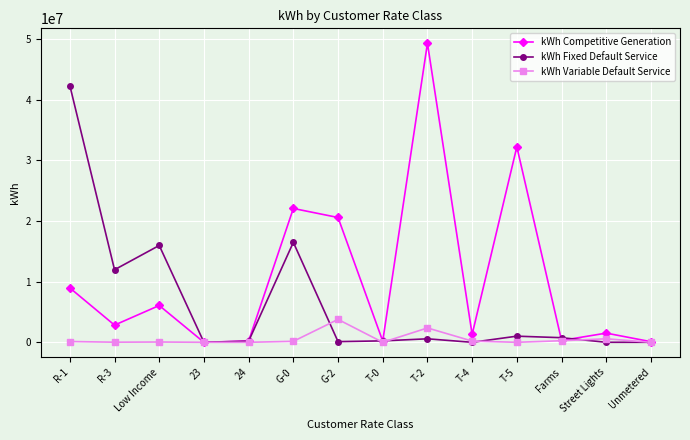

The kWh Variable Default Service series shows 2098072.4 at T-0. True or false?

False